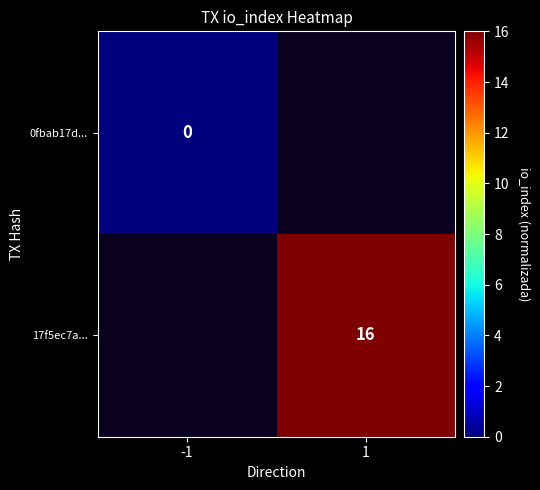

Is the value of 0fbab17d... at -1 greater than the value of 17f5ec7a... at 1?

No